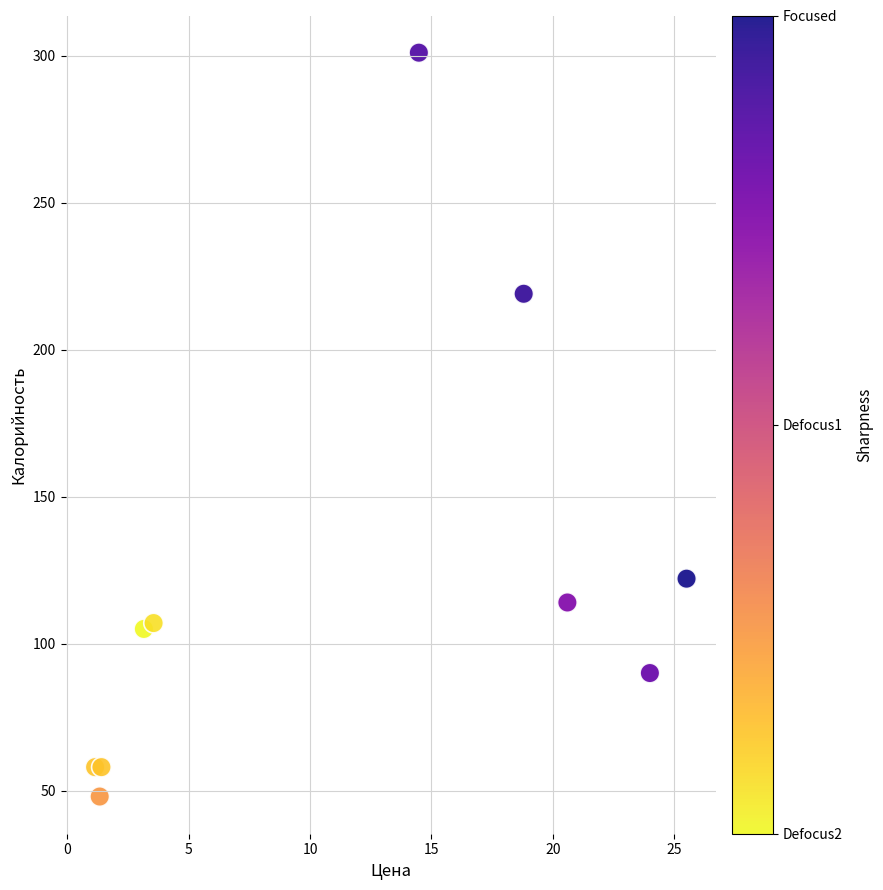

What Y value in the scatter plot is closest to 174?

219.0